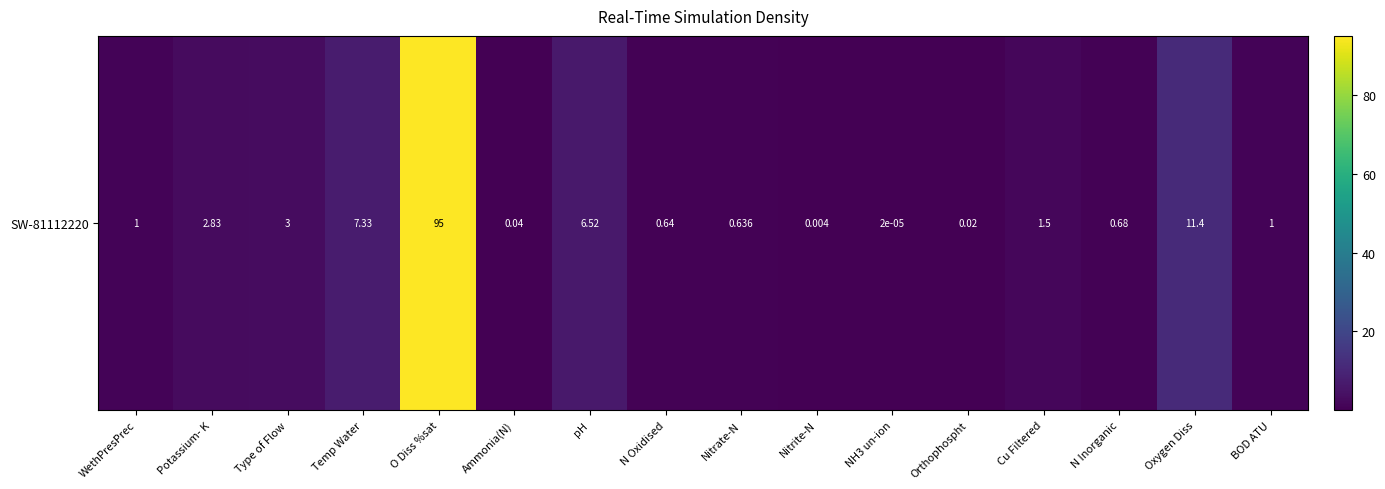

Rank the categories by value from lowest to highest.

NH3 un-ion, Nitrite-N, Orthophospht, Ammonia(N), Nitrate-N, N Oxidised, N Inorganic, WethPresPrec, BOD ATU, Cu Filtered, Potassium- K, Type of Flow, pH, Temp Water, Oxygen Diss, O Diss %sat